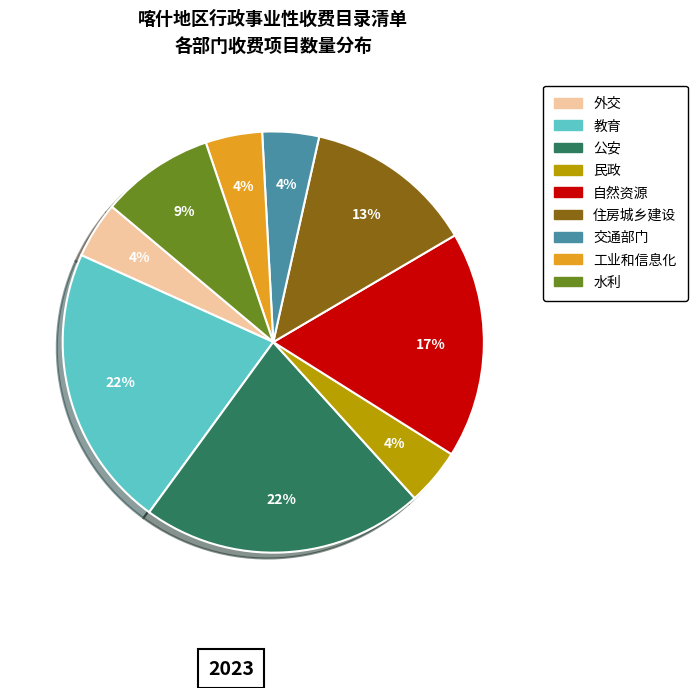

To the nearest percent, what percentage of the pie is 公安?

22%